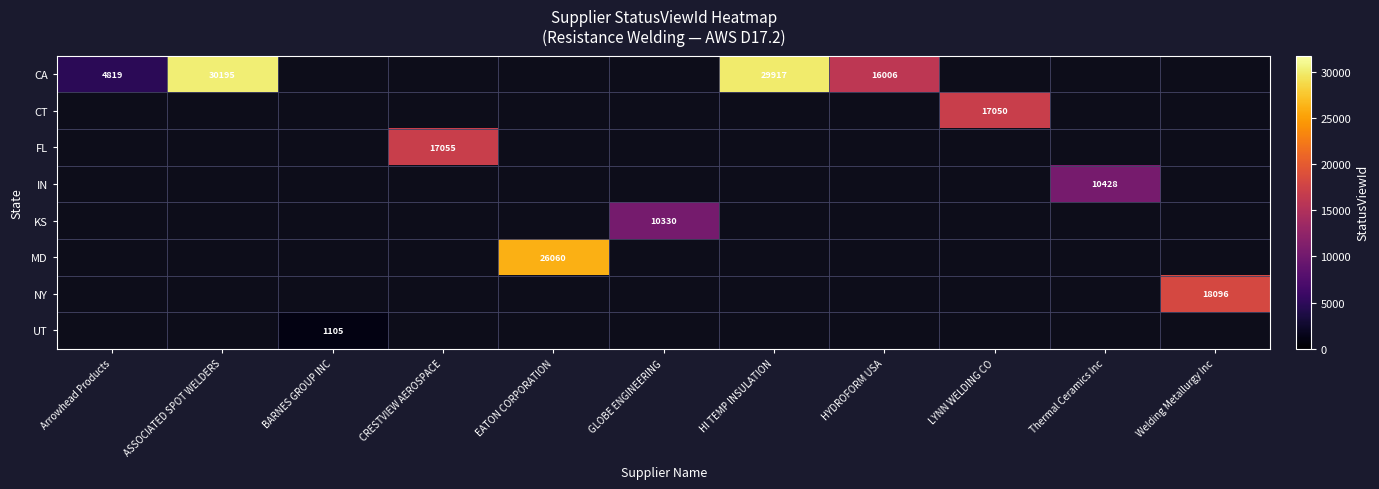

The NY series shows 5765 at Welding Metallurgy Inc. True or false?

False